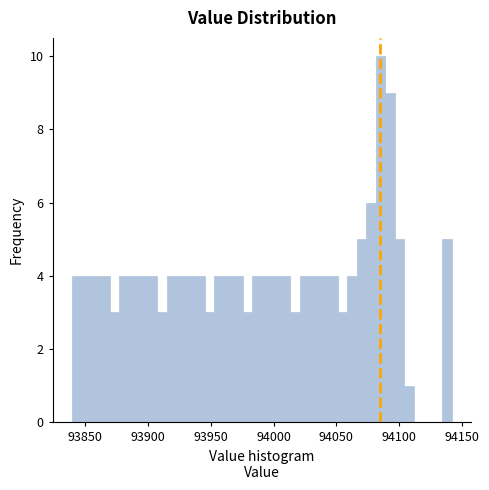

Around what value on the x-axis is the tallest bar? Give the approximate position of its centre, as read against the axis.

94085